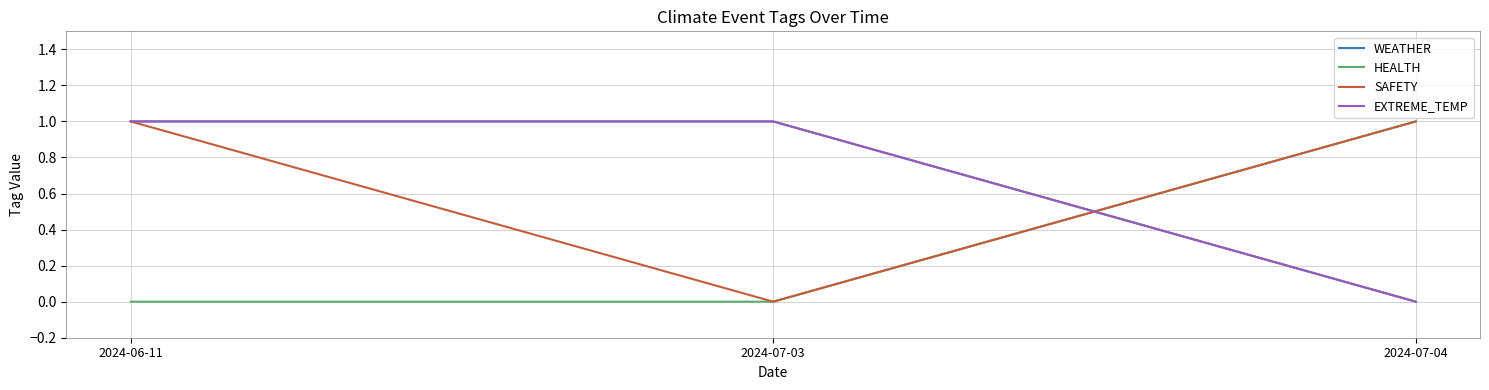

List the series in order of their peak value, highest first.

WEATHER, HEALTH, SAFETY, EXTREME_TEMP